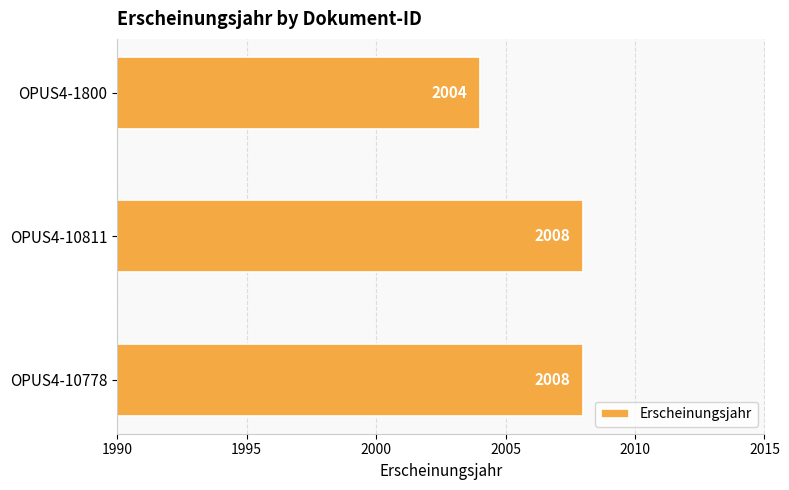

What is the difference between the maximum and minimum values?

4